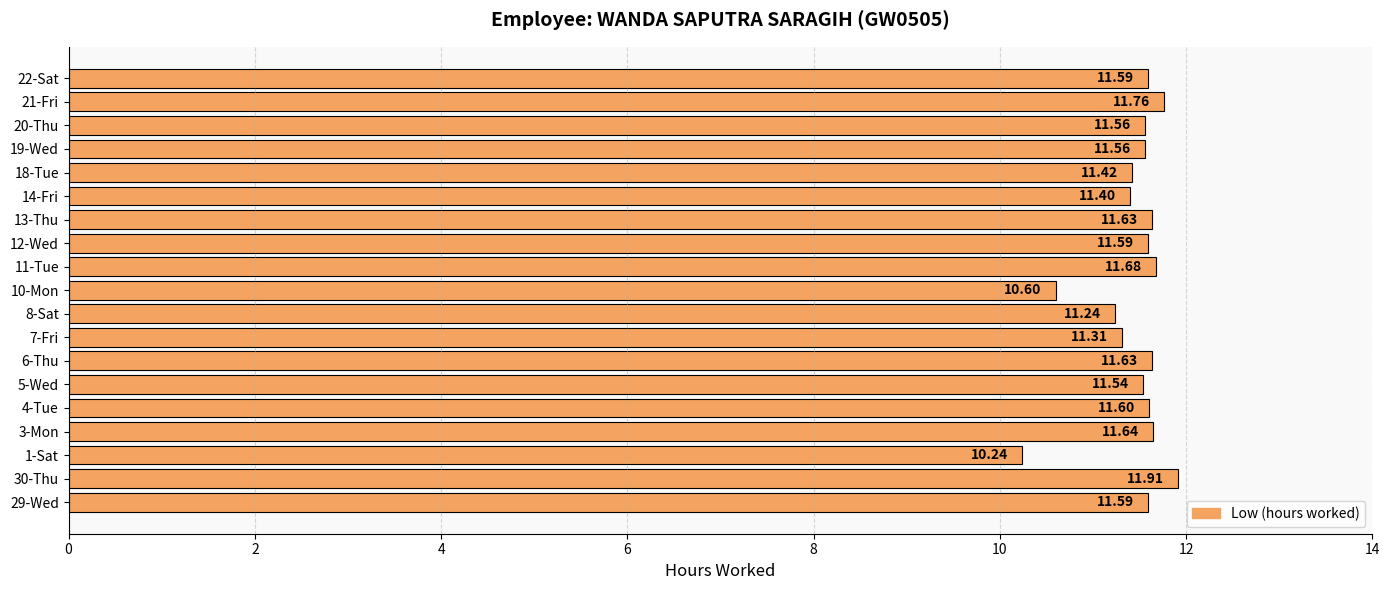

Which label corresponds to the largest value in the chart?

30-Thu